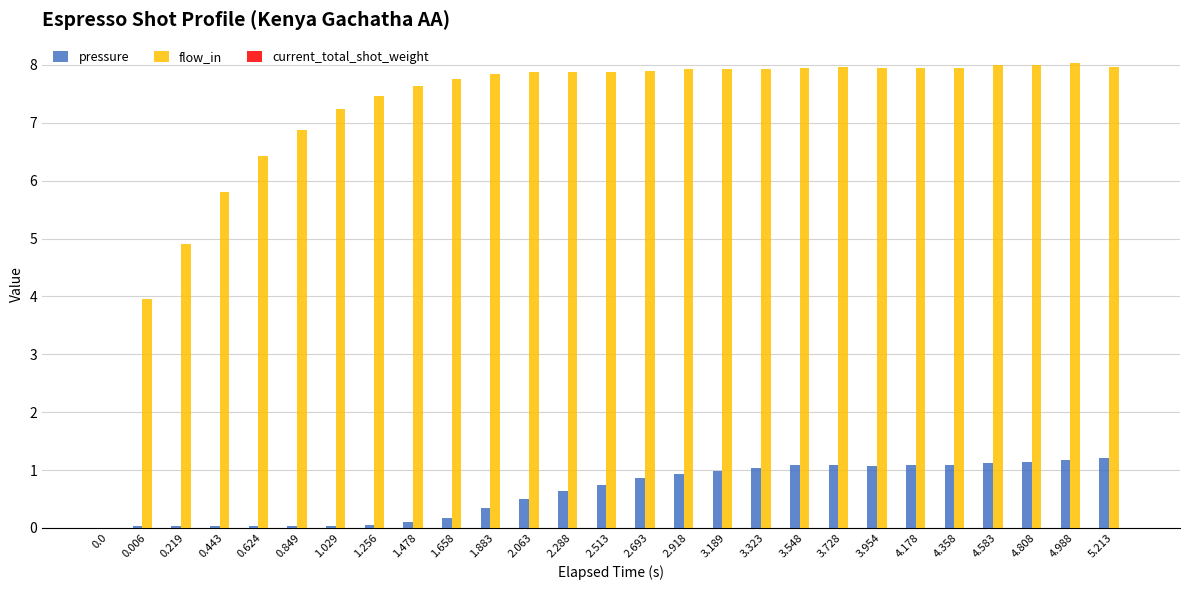

Is the value of pressure at 2.063 greater than the value of flow_in at 0.0?

Yes